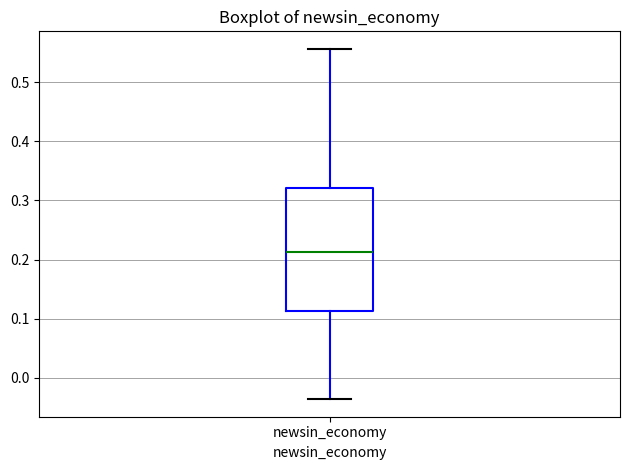

Transcribe this box plot: give where the median line is, the range the box spans, and where the two whiskers end, as read against the y-axis. The values are not printed on the chart, so give them approximately, as read against the axis.

median 0.21, box 0.11 to 0.32, whiskers -0.04 to 0.56